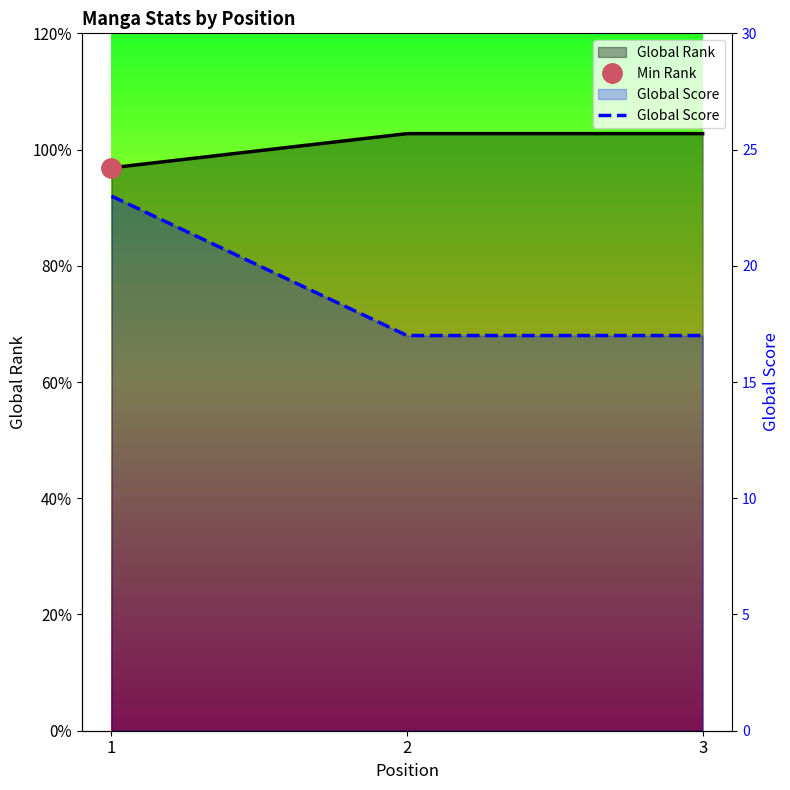

What is the difference between the maximum and minimum values?

6